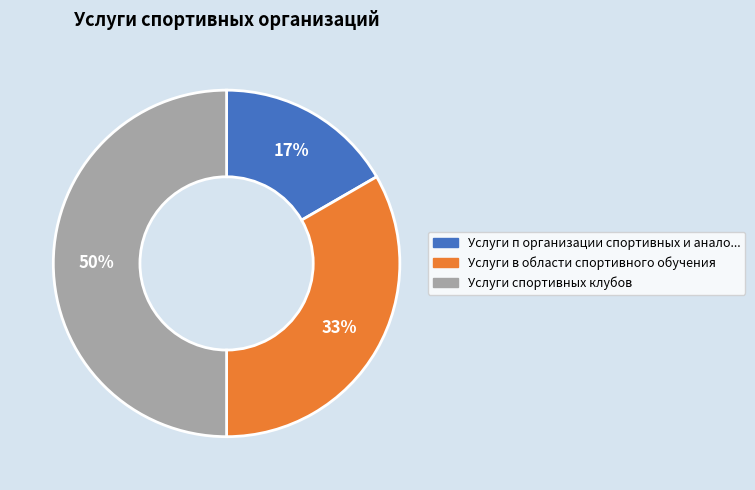

Count the number of slices in the pie.

3